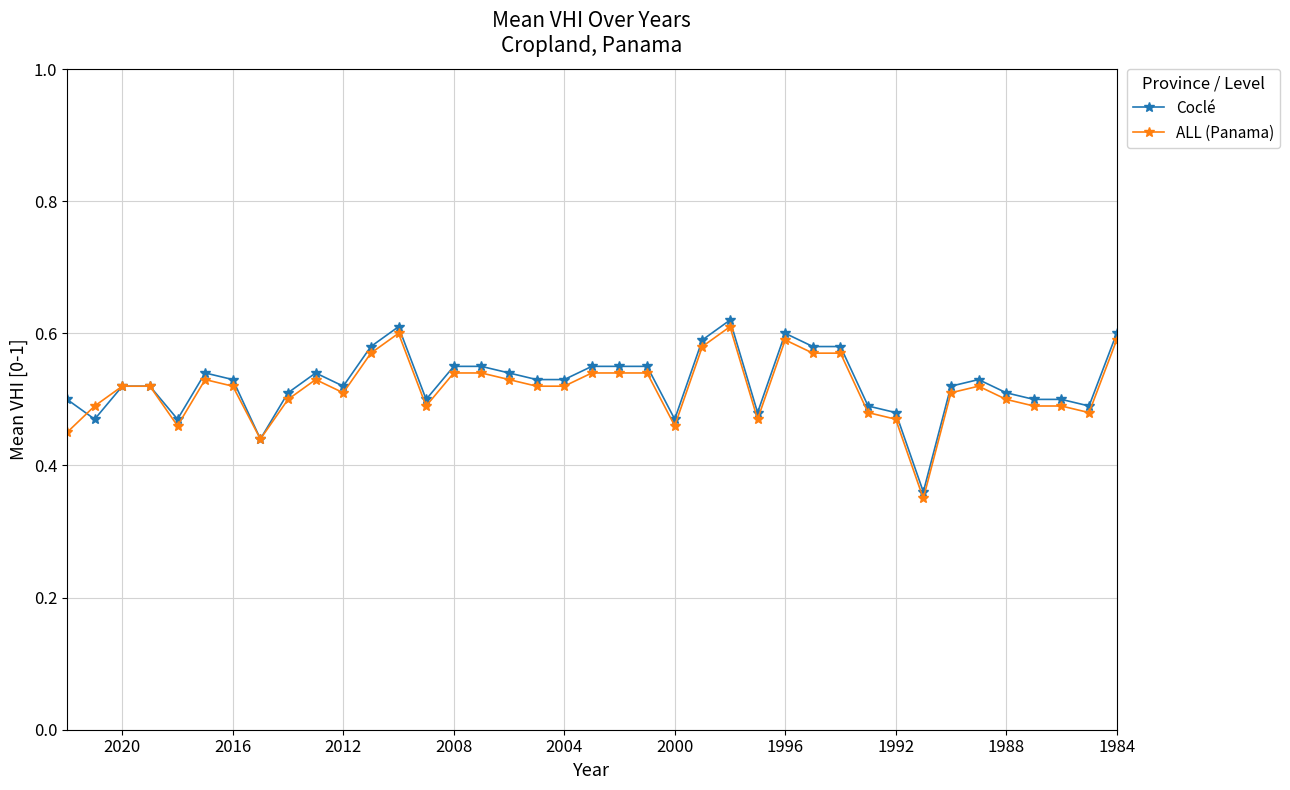

How many interior local valleys does the Coclé series have?

9